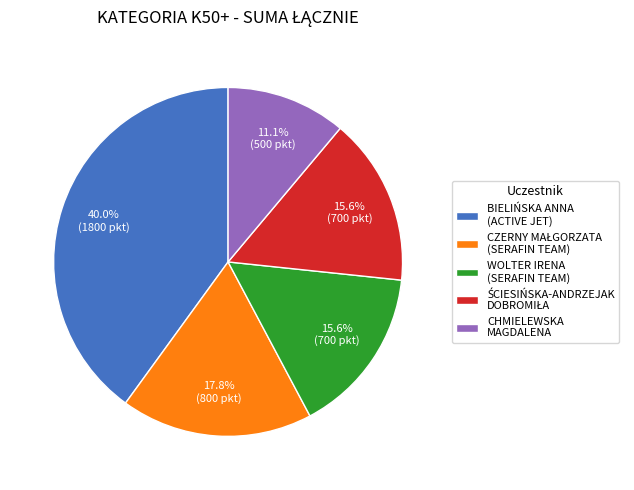

To the nearest percent, what is the average slice percentage?

20%